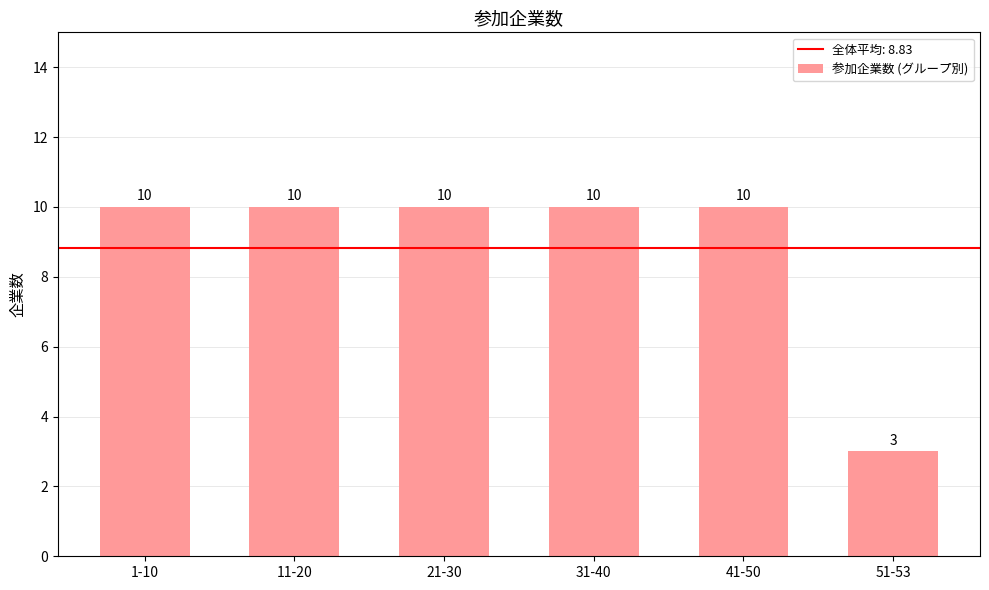

Which category has the lowest value across all series?

51-53